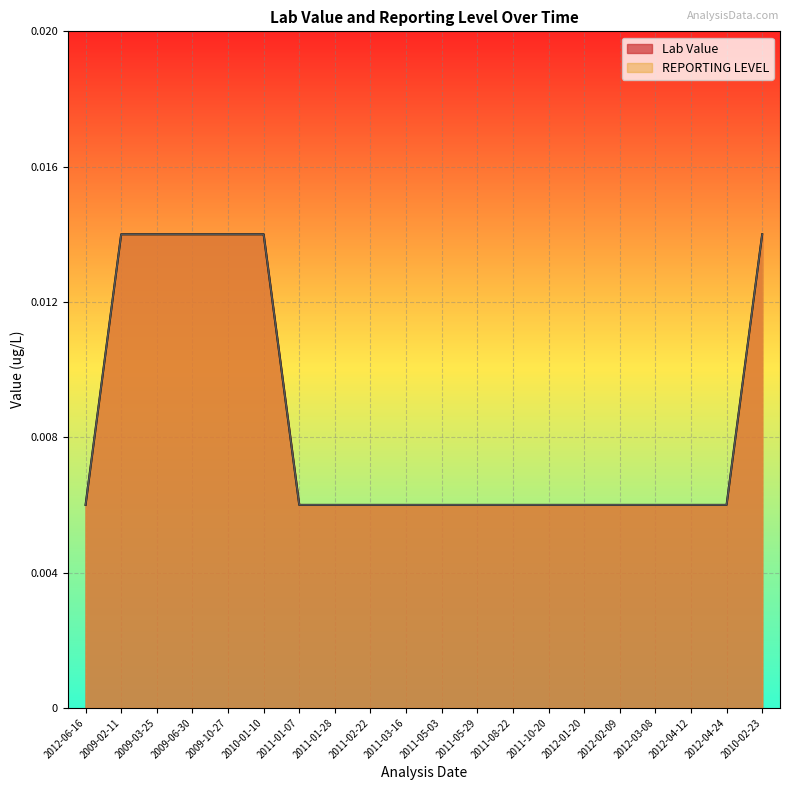

True or false: REPORTING LEVEL and Lab Value intersect in this chart.

False